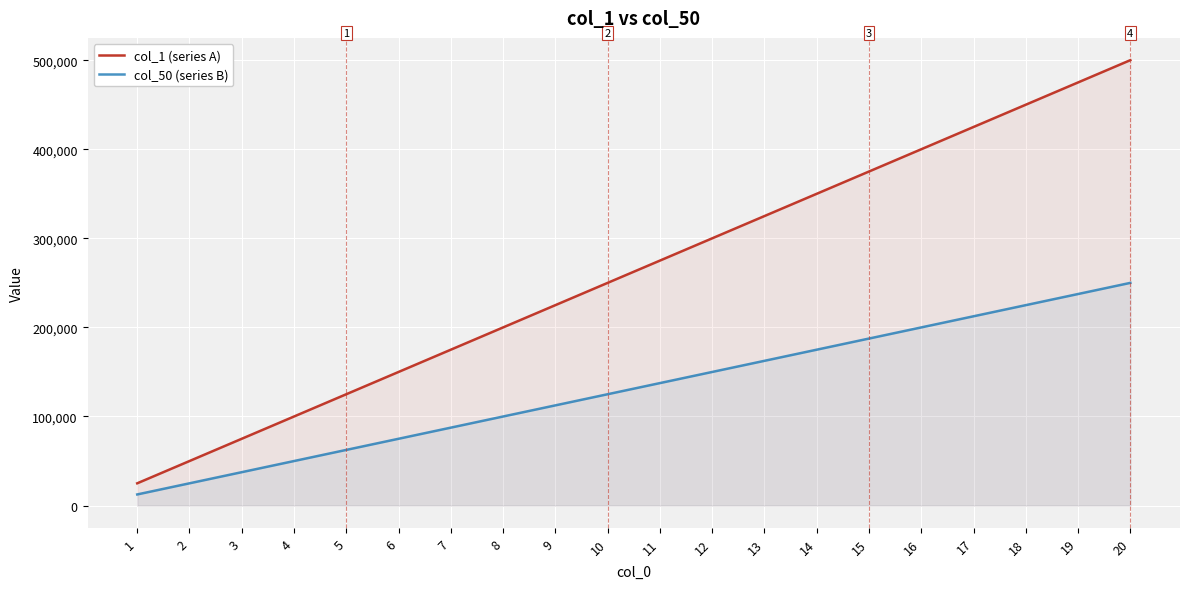

Count the number of data series in this chart.

2